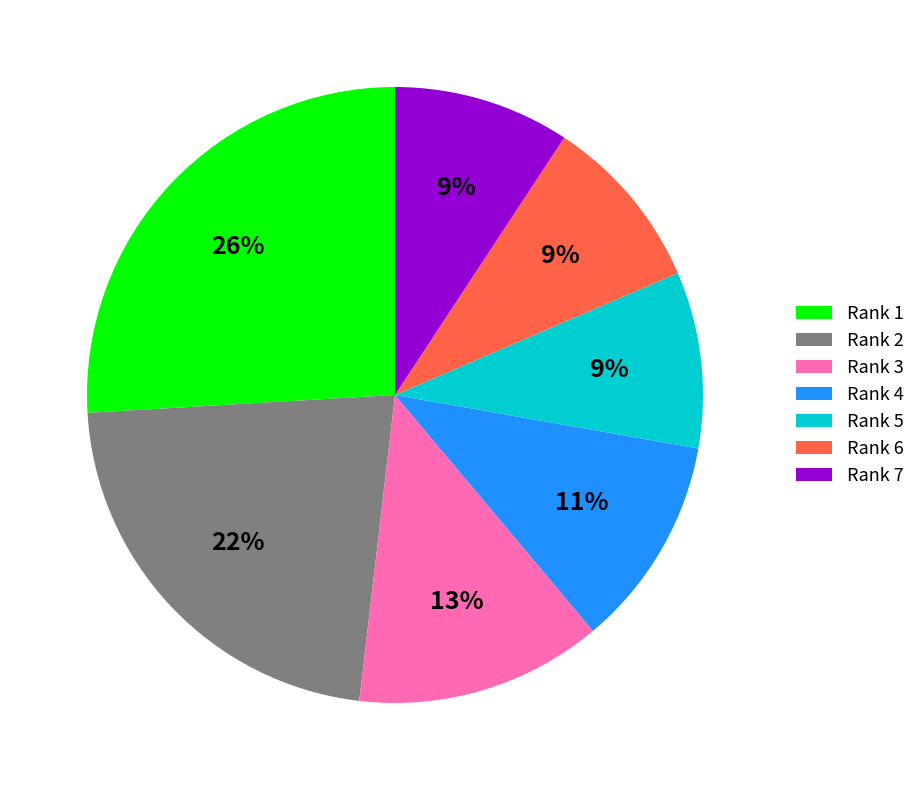

Is the sum of Rank 4 and Rank 1 greater than half?

No